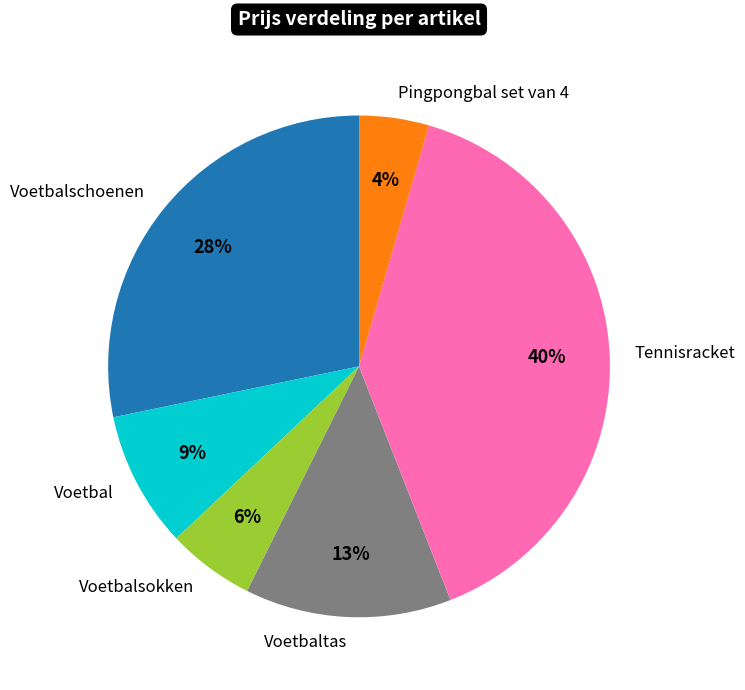

True or false: Voetbalsokken accounts for 20% of the total.

False